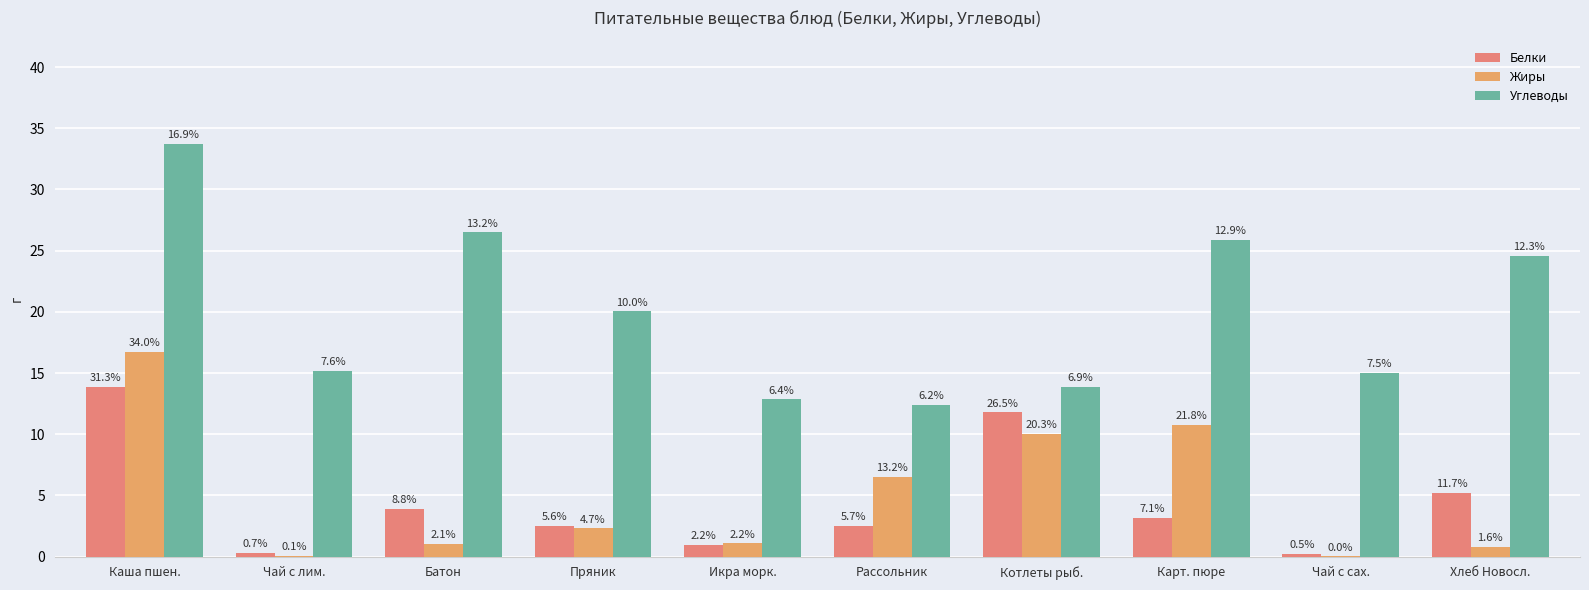

Are the bars grouped side by side (vs. stacked)?

Yes